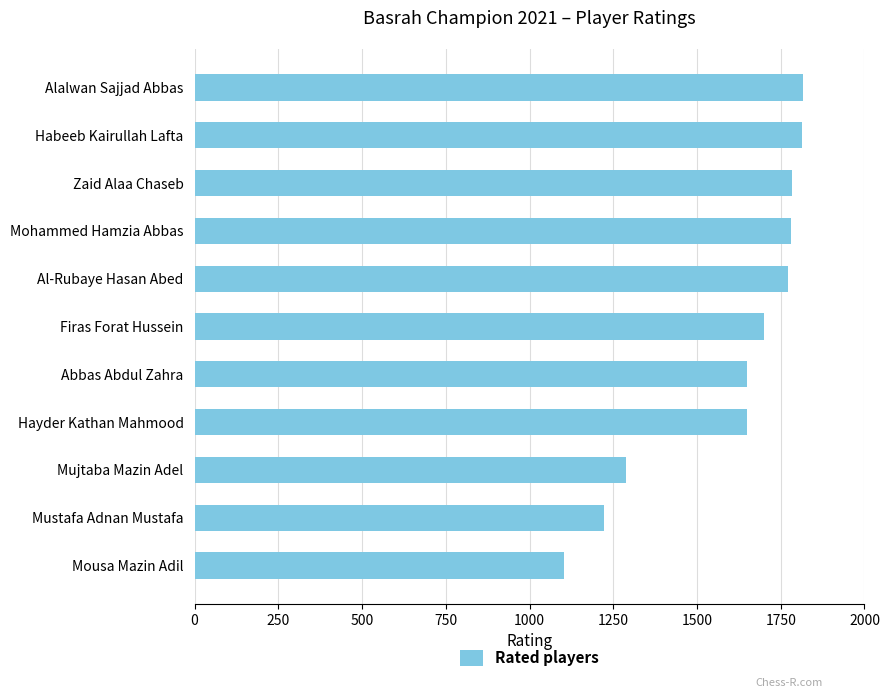

What is the difference between the maximum and minimum values?

712